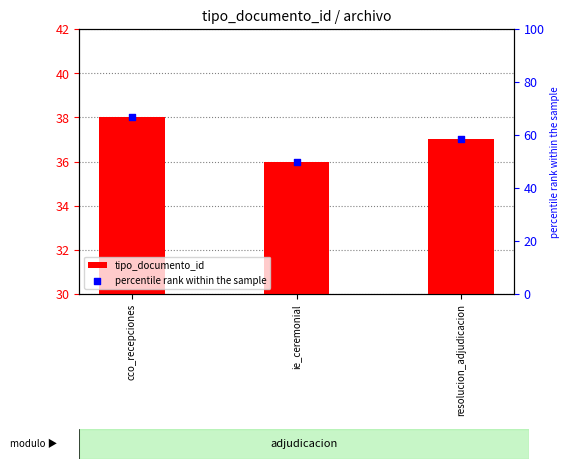

What are all the series names shown in the legend?

tipo_documento_id, percentile rank within the sample